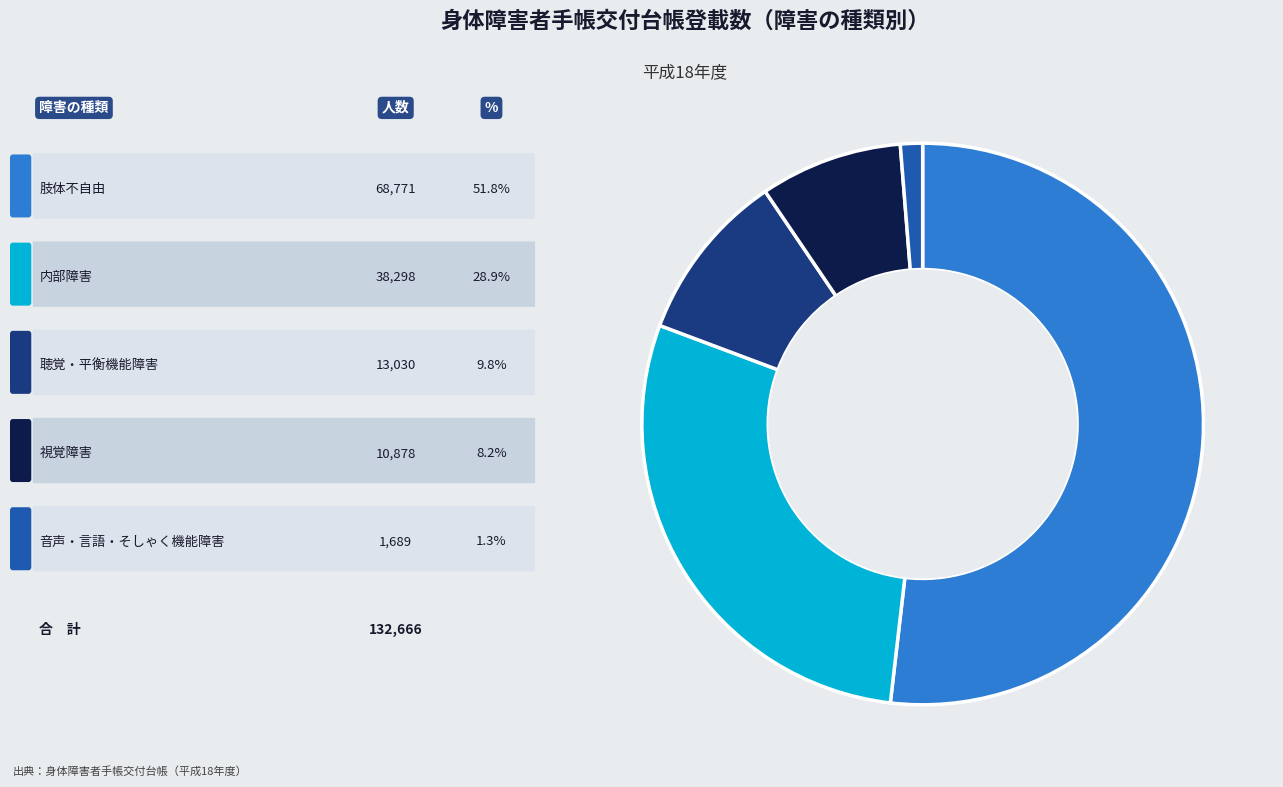

Is there any slice that represents more than half of the pie?

Yes